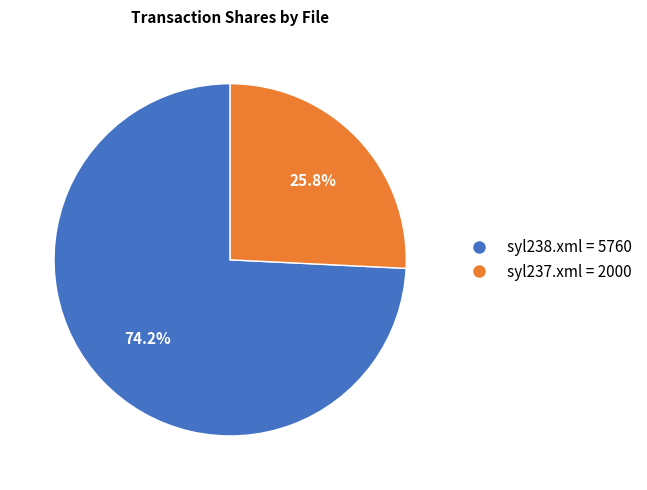

How many slices are in this pie chart?

2